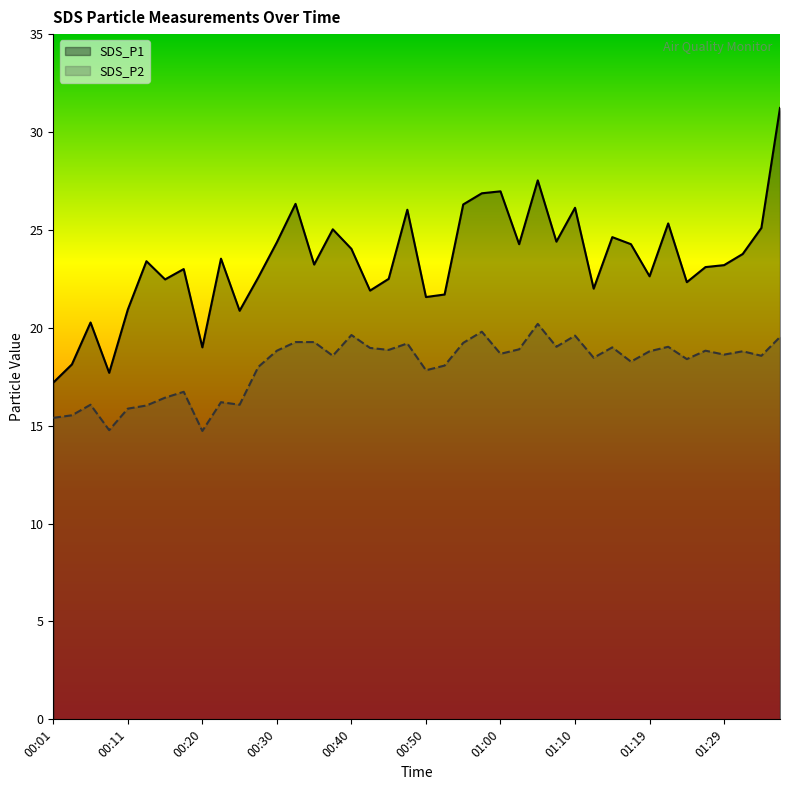

Reading right to left, extract all data points from this chart.

SDS_P1: 31.2	25.1	23.8	23.2	23.1	22.3	25.3	22.6	24.3	24.6	22.0	26.1	24.4	27.5	24.3	27.0	26.9	26.3	21.7	21.6	26.0	22.5	21.9	24.0	25.0	23.2	26.3	24.4	22.6	20.9	23.5	19.0	23.0	22.5	23.4	20.9	17.7	20.3	18.1	17.2
SDS_P2: 19.5	18.6	18.8	18.6	18.8	18.4	19.0	18.8	18.3	19.0	18.5	19.6	19.0	20.2	18.9	18.7	19.8	19.2	18.1	17.8	19.2	18.9	19.0	19.6	18.6	19.3	19.3	18.8	18.0	16.1	16.2	14.7	16.7	16.4	16.0	15.9	14.8	16.1	15.5	15.4